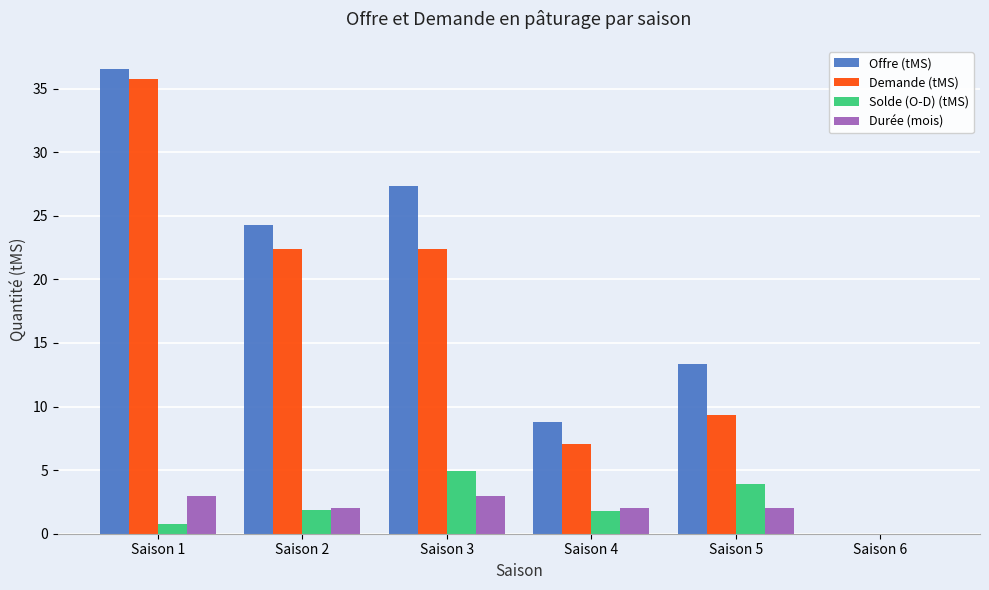

What is the approximate value of Offre (tMS) at Saison 4?

8.8